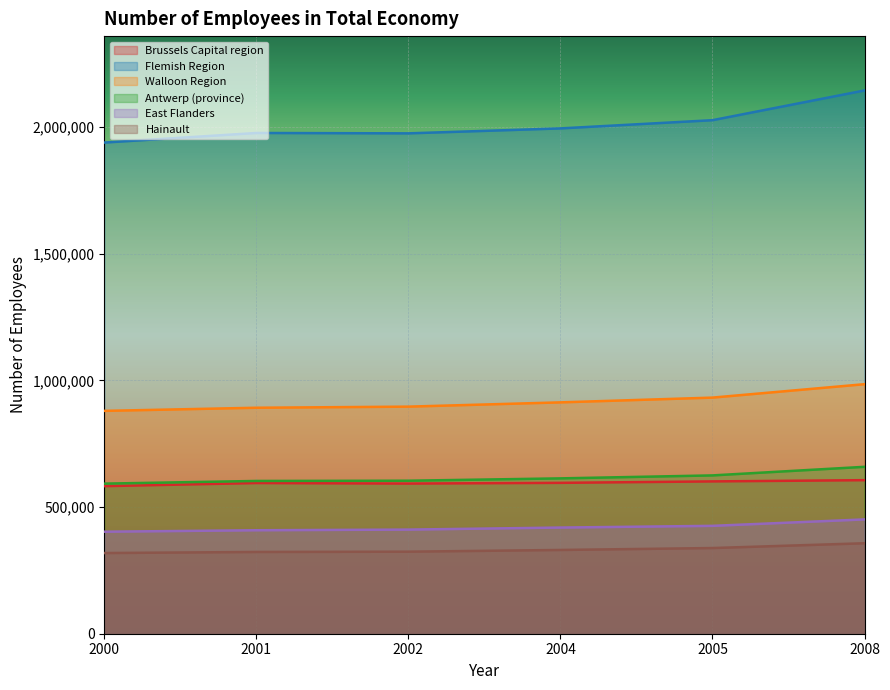

How many data points does each series have?

6